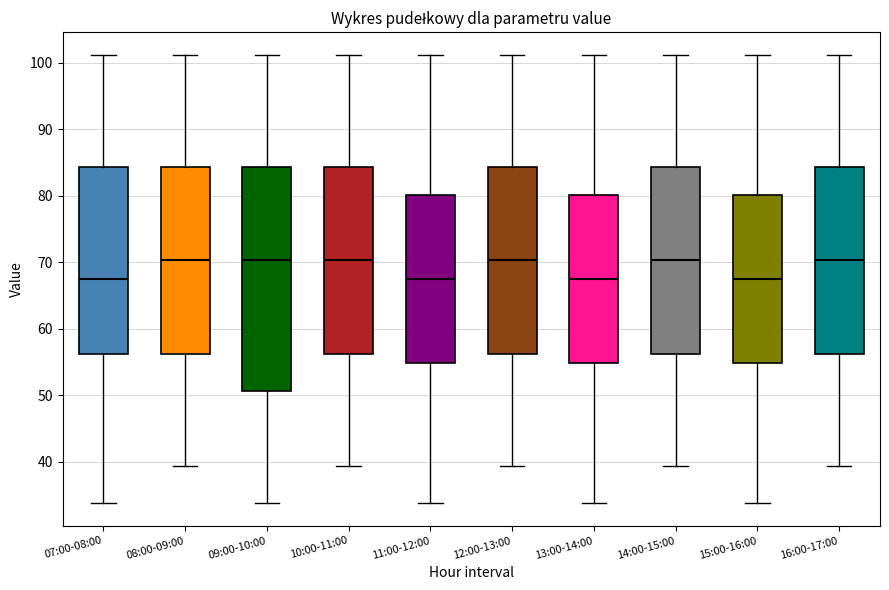

Reading left to right, transcribe this box plot: for each box, give where its median line is, the range the box spans, and where its two whiskers end, as read against the y-axis. The values are not printed on the chart, so give them approximately, as read against the axis.

07:00-08:00: median 68, box 56 to 84, whiskers 34 to 101
08:00-09:00: median 70, box 56 to 84, whiskers 39 to 101
09:00-10:00: median 70, box 51 to 84, whiskers 34 to 101
10:00-11:00: median 70, box 56 to 84, whiskers 39 to 101
11:00-12:00: median 68, box 55 to 80, whiskers 34 to 101
12:00-13:00: median 70, box 56 to 84, whiskers 39 to 101
13:00-14:00: median 68, box 55 to 80, whiskers 34 to 101
14:00-15:00: median 70, box 56 to 84, whiskers 39 to 101
15:00-16:00: median 68, box 55 to 80, whiskers 34 to 101
16:00-17:00: median 70, box 56 to 84, whiskers 39 to 101